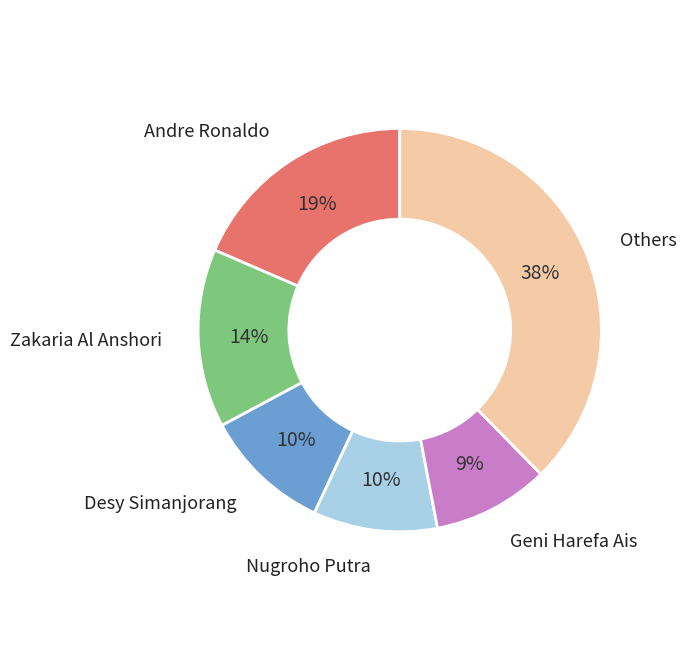

What is the ratio of the value at Andre Ronaldo to the value at Nugroho Putra?

1.9